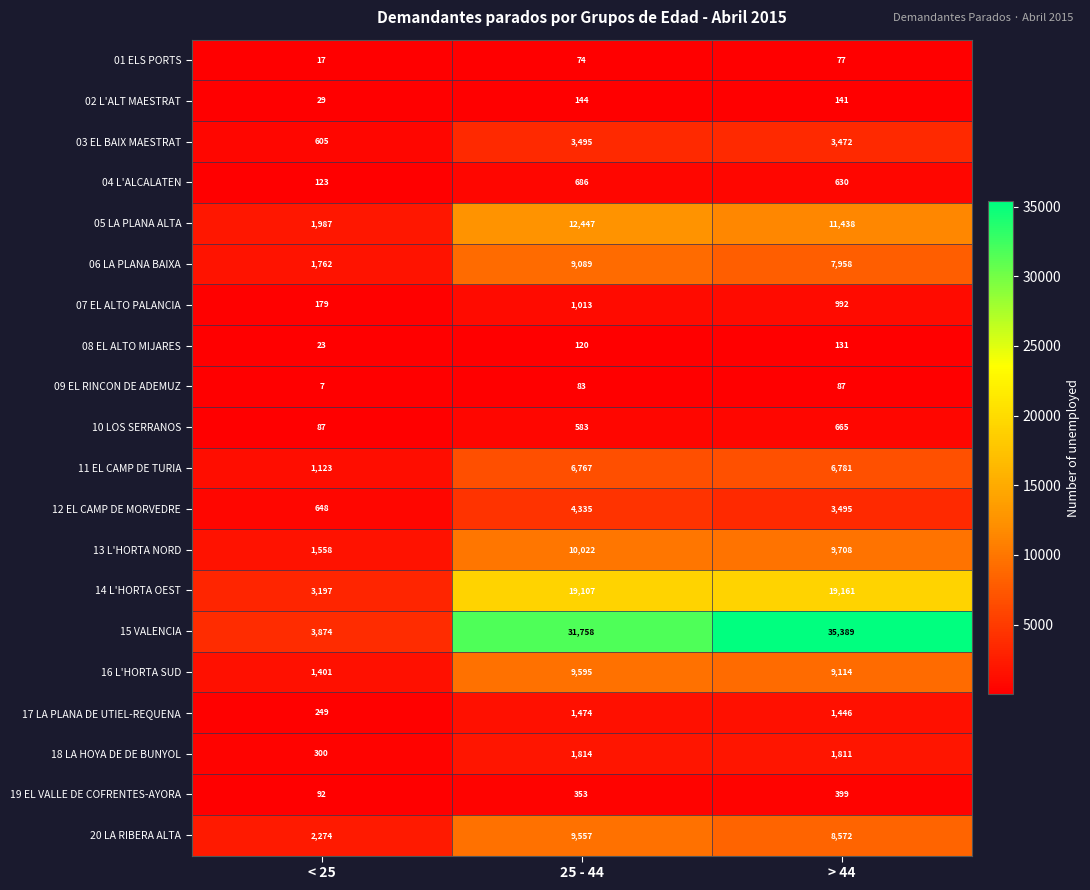

At which category does the chart reach its peak across all series?

> 44